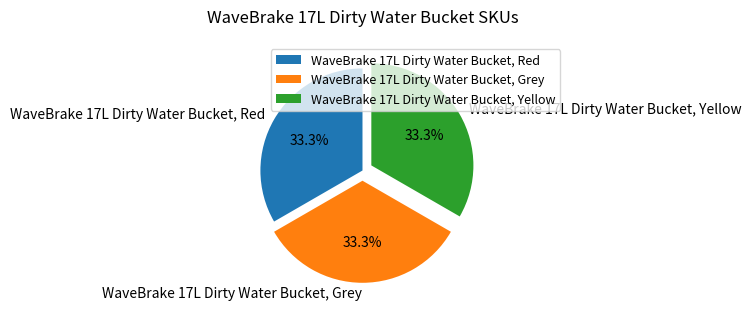

What is the ratio of the value at WaveBrake 17L Dirty Water Bucket, Red to the value at WaveBrake 17L Dirty Water Bucket, Grey?

1.0